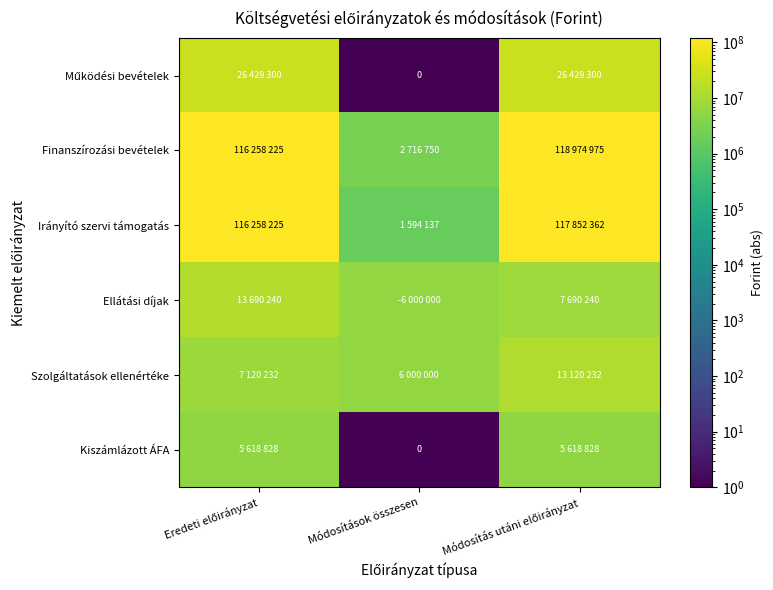

What is the average value of the Finanszírozási bevételek series?

79316650